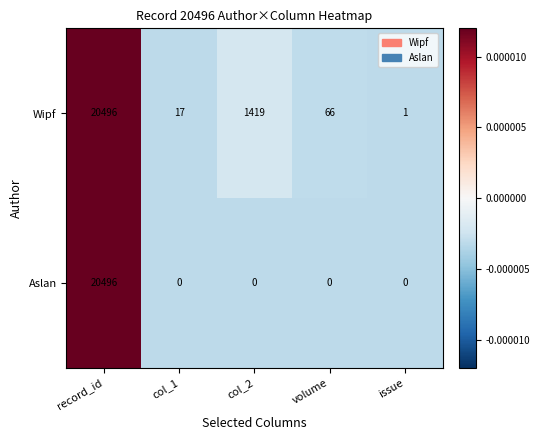

Rank the series by their average value, from lowest to highest.

Aslan, Wipf